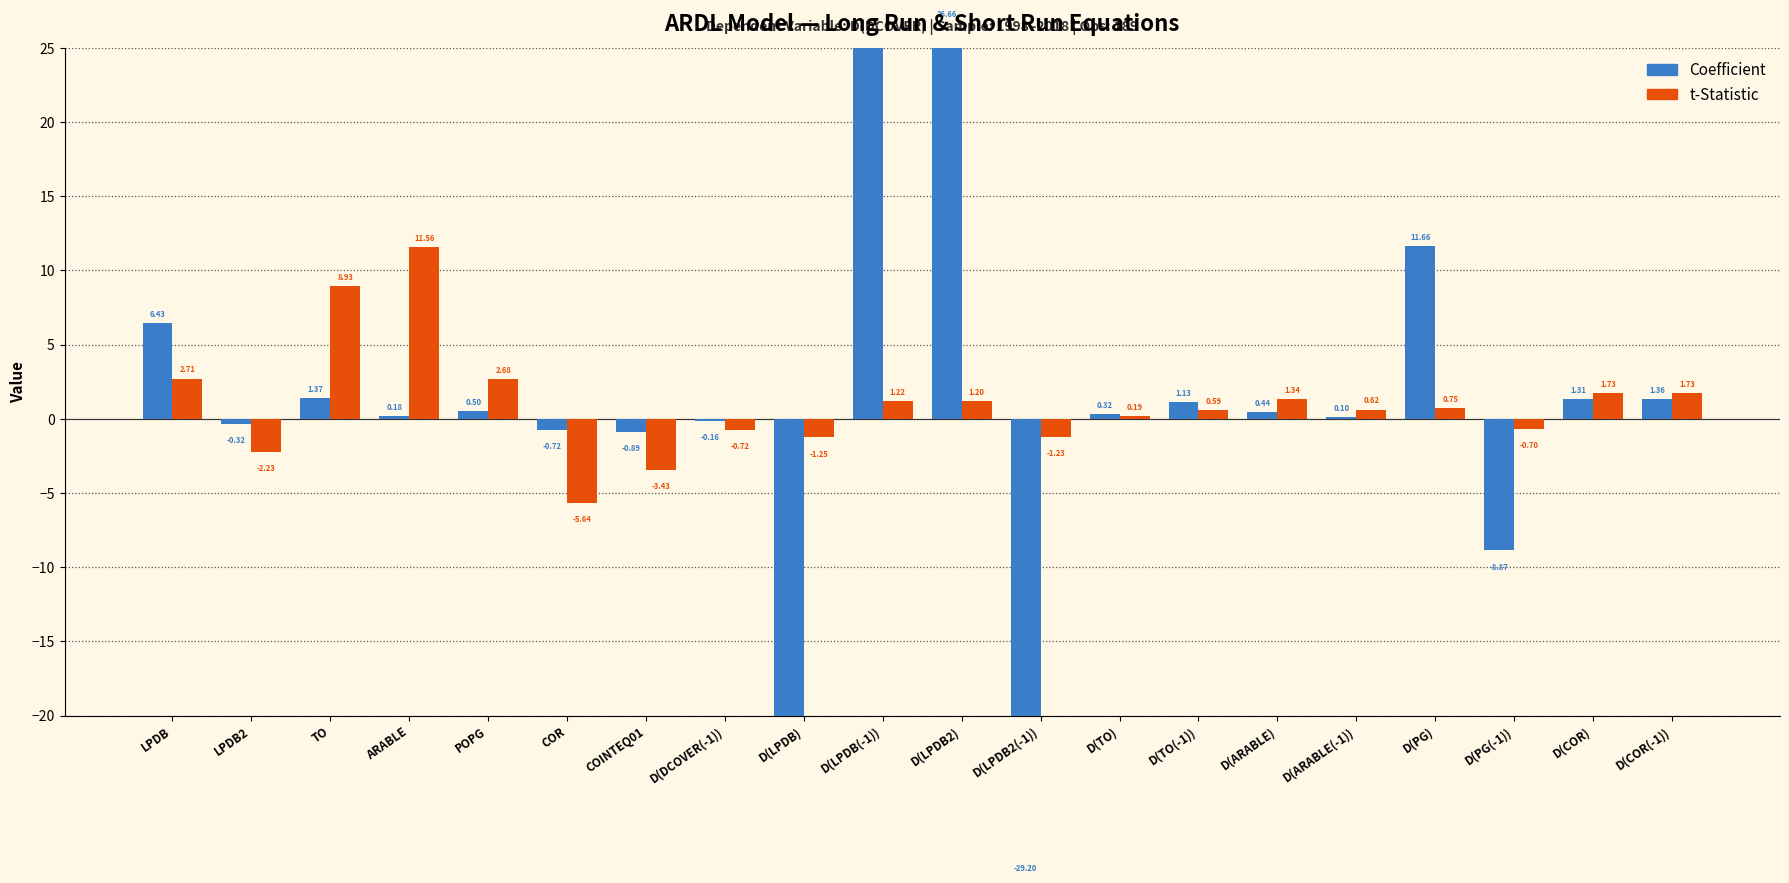

How many values in Coefficient are above zero?

13